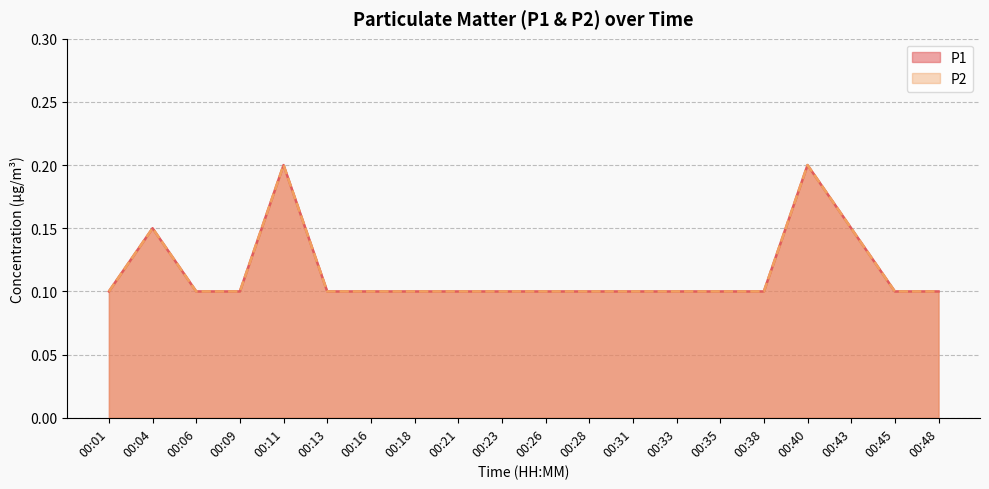

Which series has the largest range (max minus min)?

P1